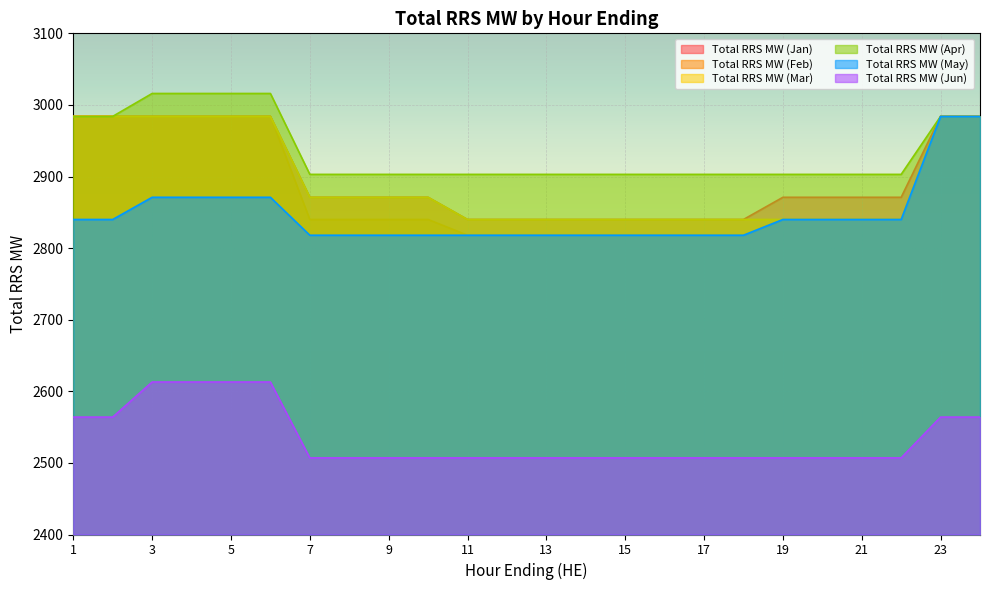

What is the total value across all series at 21?

16801